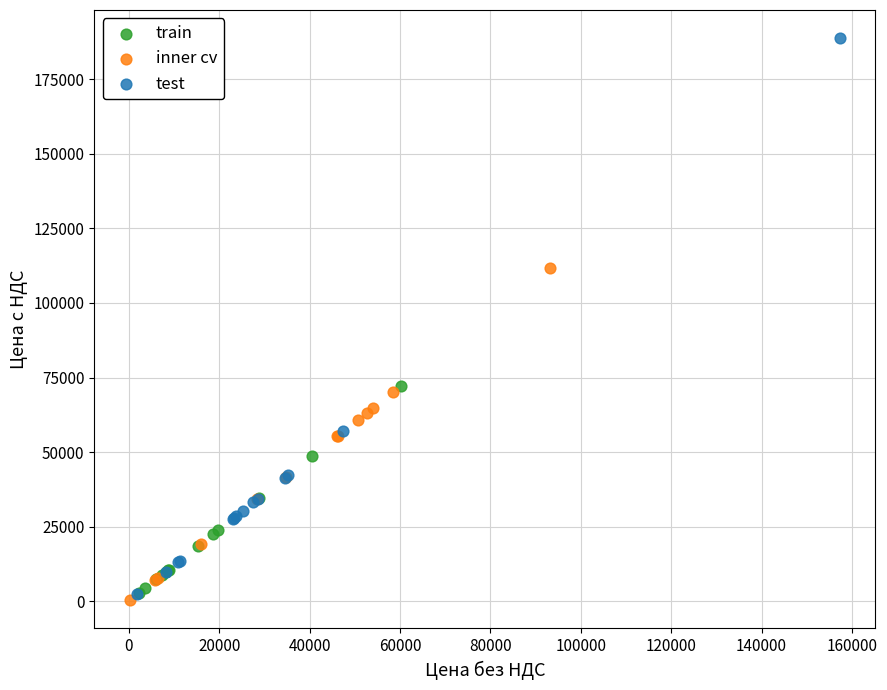

Which series has the largest Y range (max minus min)?

test